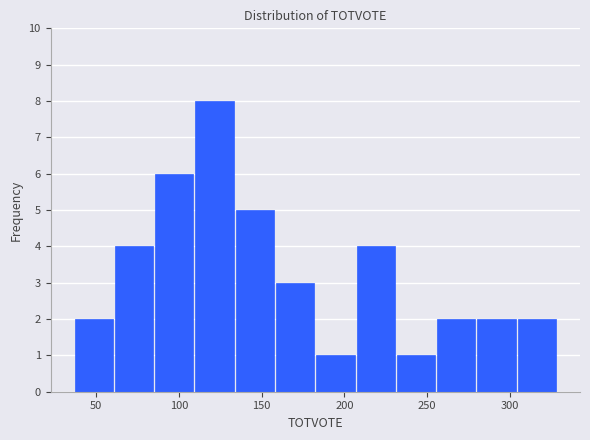

Over which range of the x-axis is the bar tallest?

110 to 135